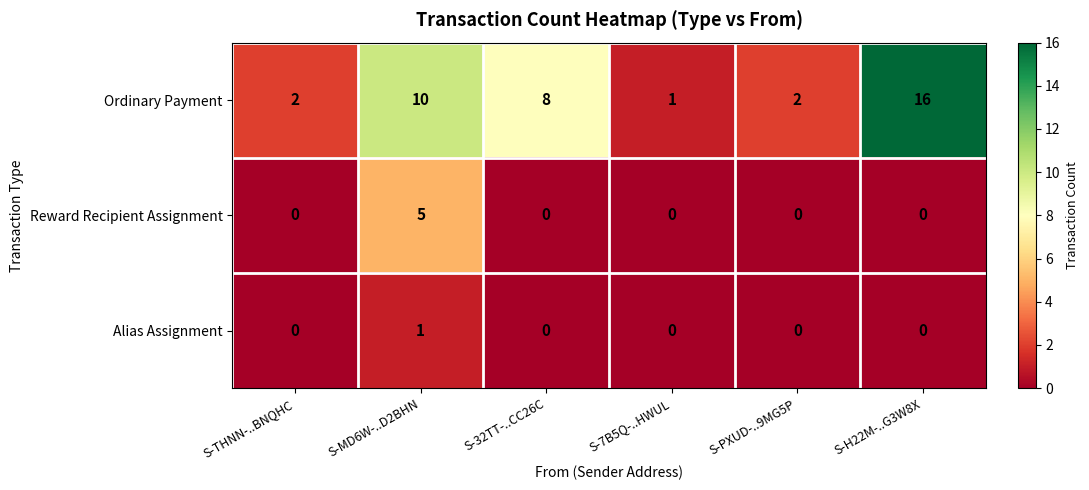

Between S-7B5Q-..HWUL and S-H22M-..G3W8X, which series saw the biggest shift?

Ordinary Payment